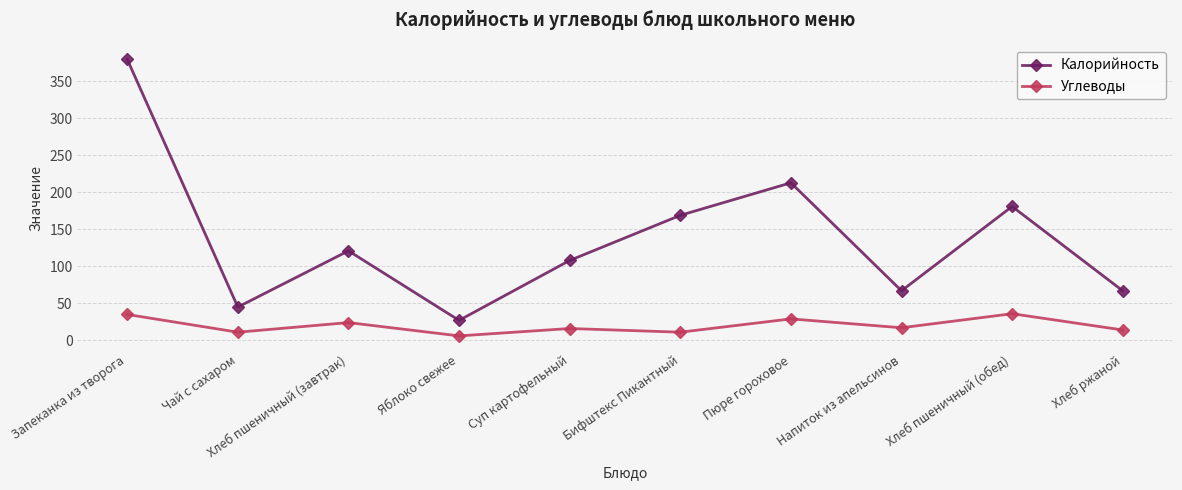

What is the label of the 4th point from the left?

Яблоко свежее